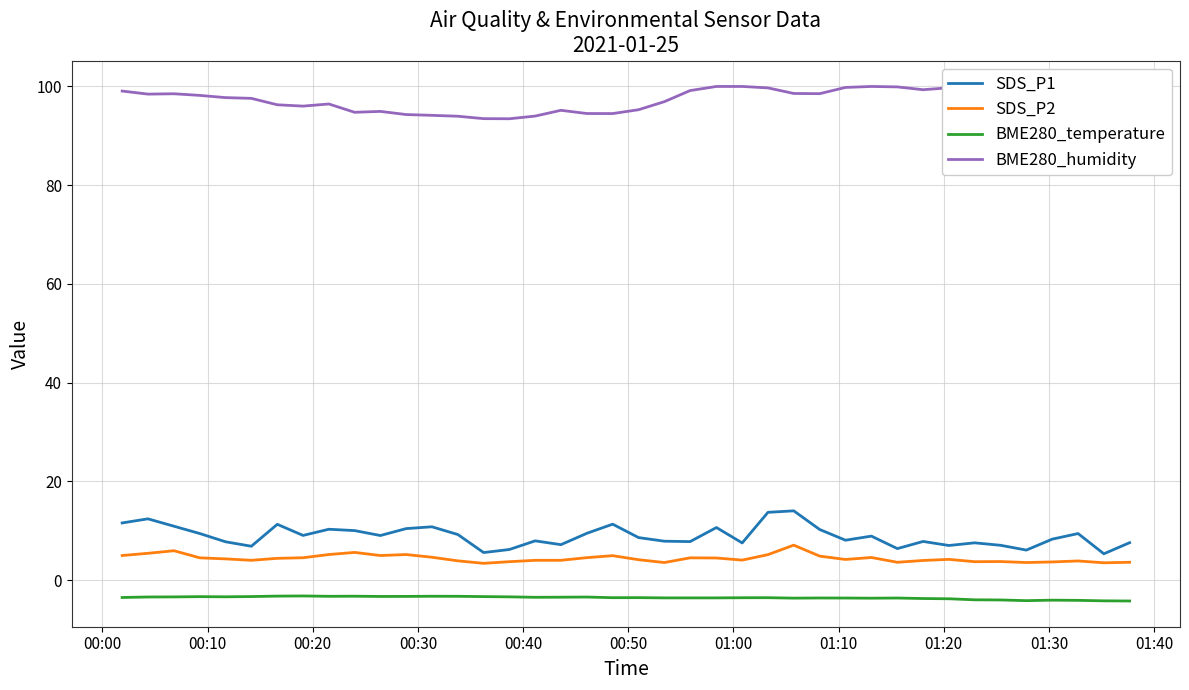

What is the average value of the SDS_P2 series?

4.4